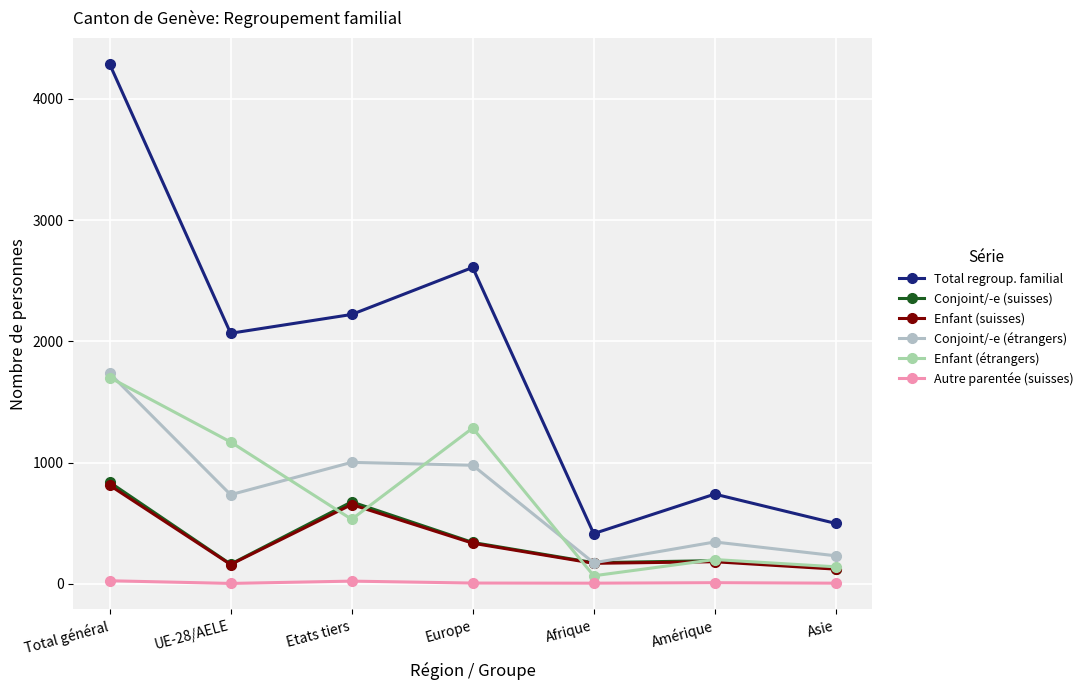

The value of Enfant (étrangers) at UE-28/AELE is 409. True or false?

False